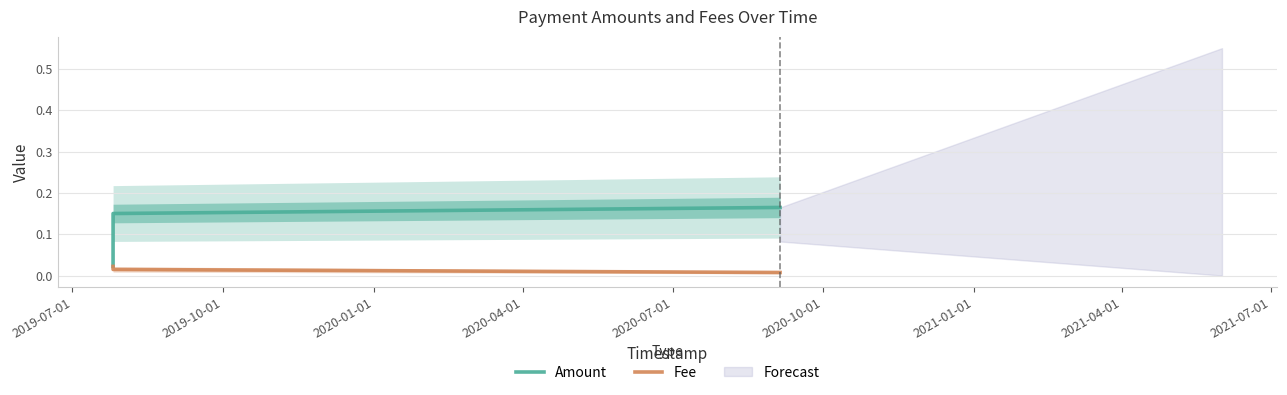

Rank the series at 2020-01-01 from lowest to highest value.

Fee, Amount